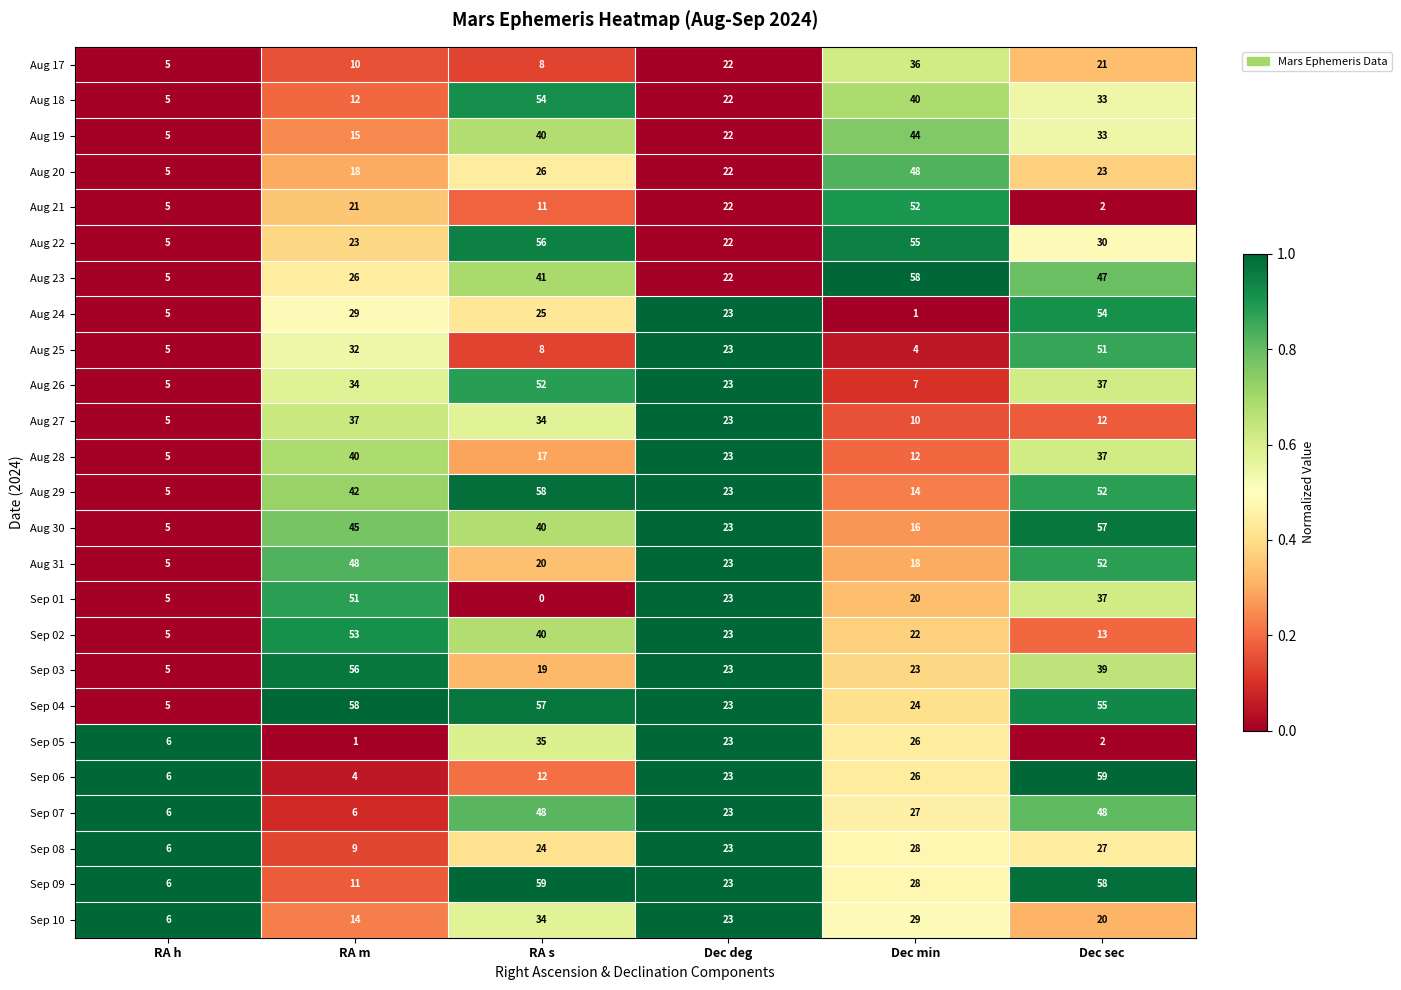

List the labels in order of Aug 28 value, largest first.

RA m, Dec sec, Dec deg, RA s, Dec min, RA h